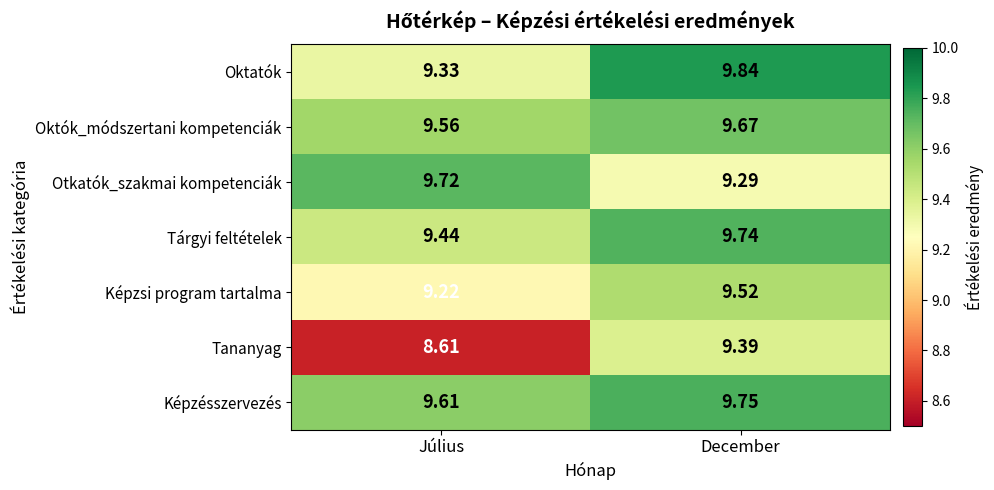

Which series has the largest range (max minus min)?

Tananyag